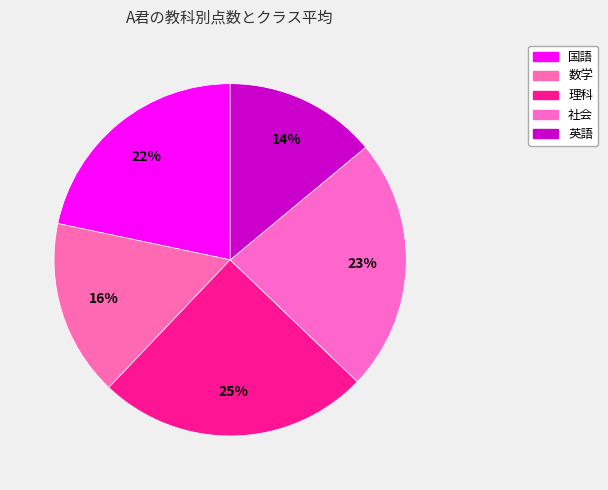

What is the smallest slice in the pie chart?

英語